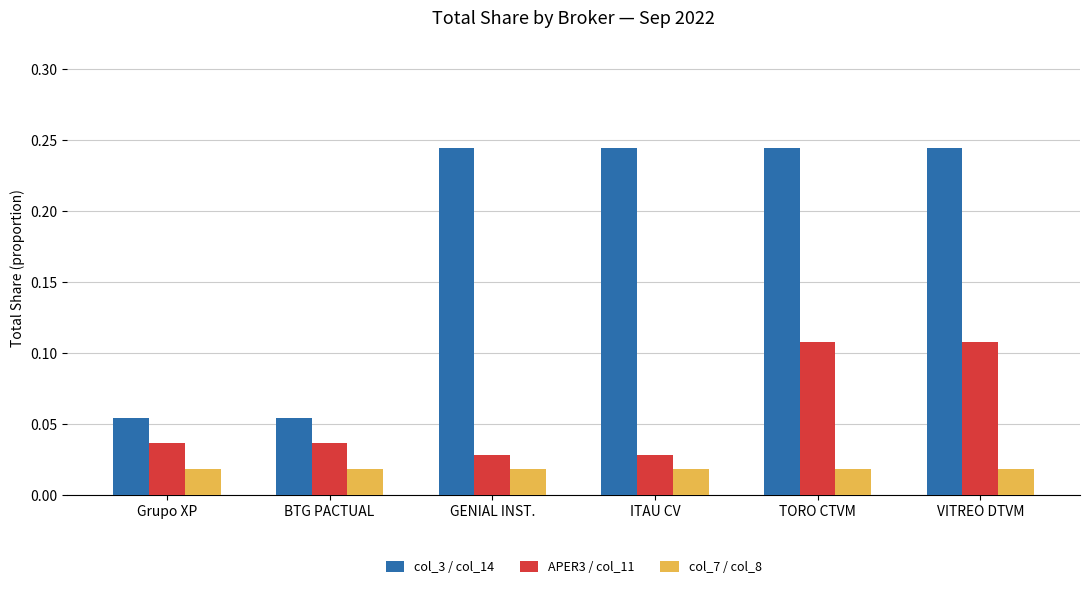

Is the value of col_7 / col_8 at TORO CTVM greater than the value of col_3 / col_14 at ITAU CV?

No